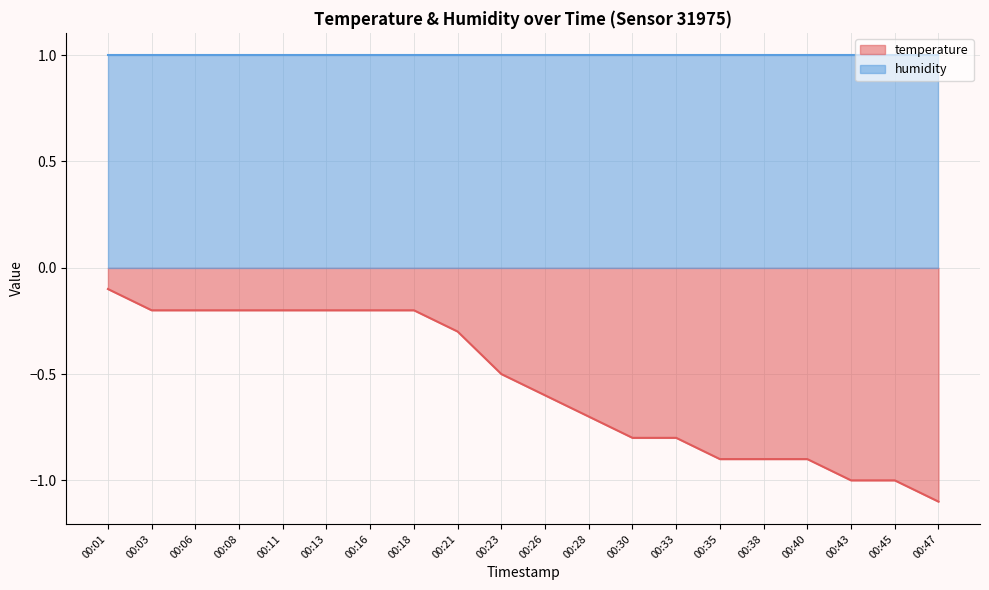

How many series are shown in this chart?

2